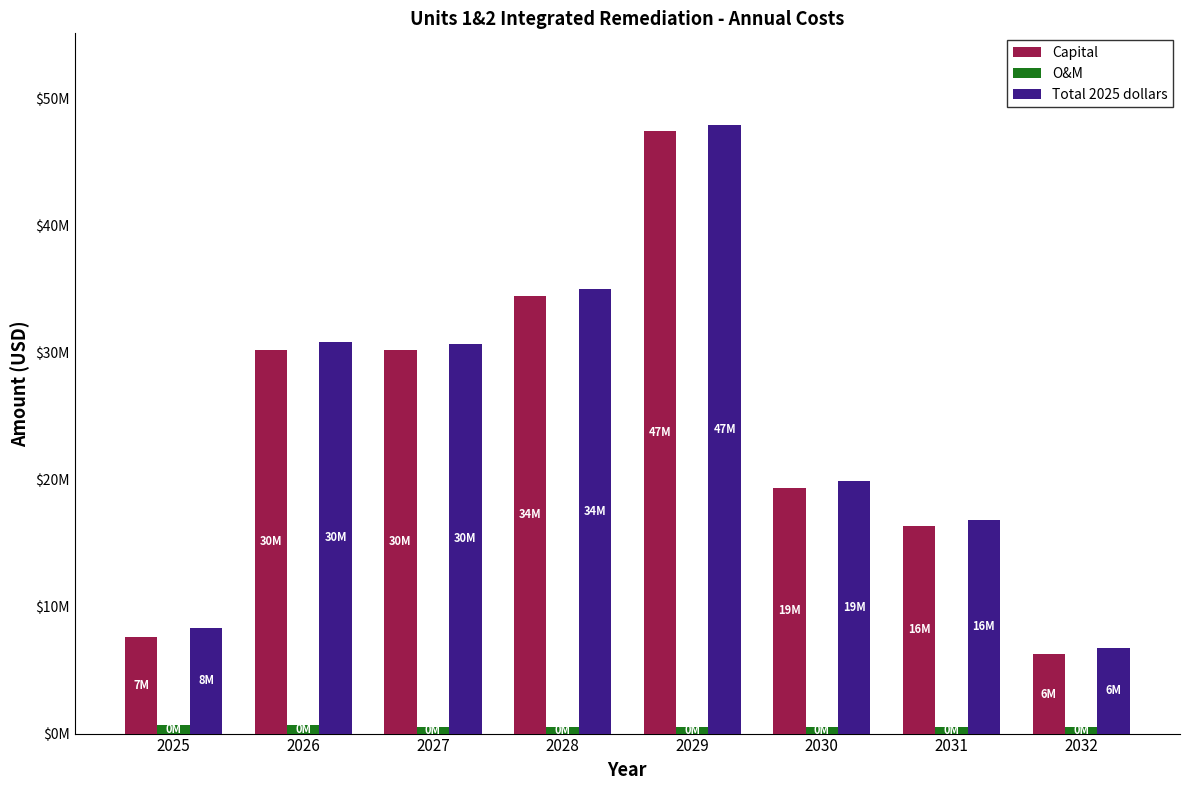

Are the bars horizontal?

No